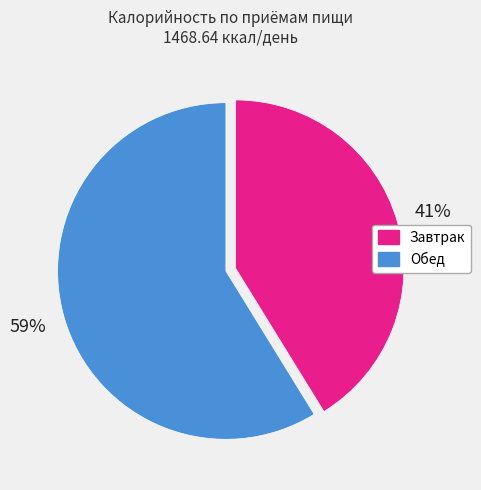

To the nearest percent, what is the difference between the Завтрак and Обед slice percentages?

18%